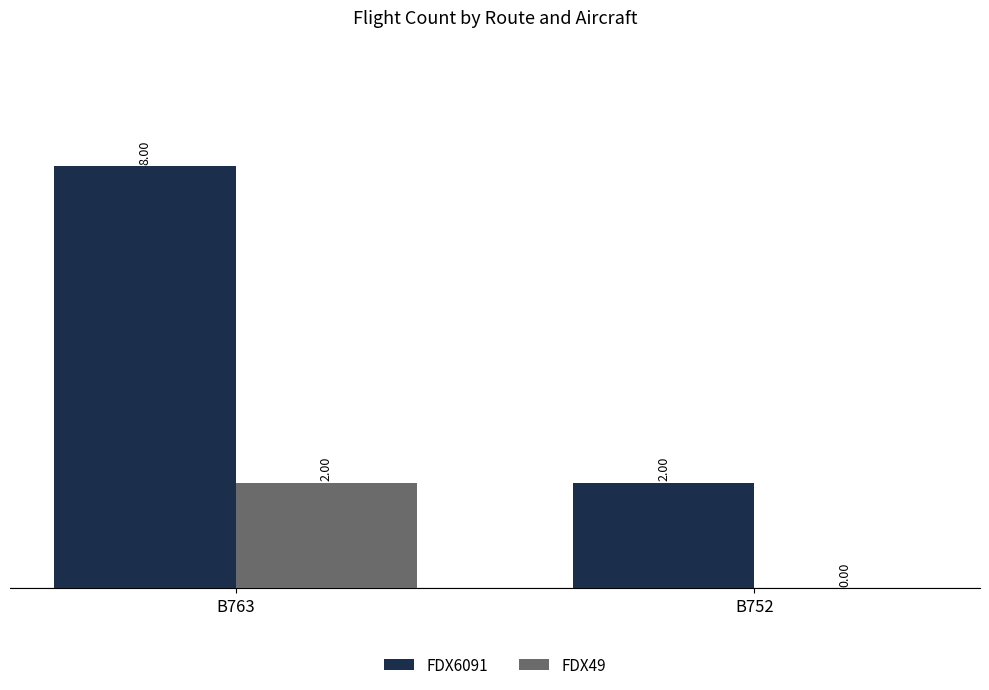

How many values in FDX49 are above zero?

1